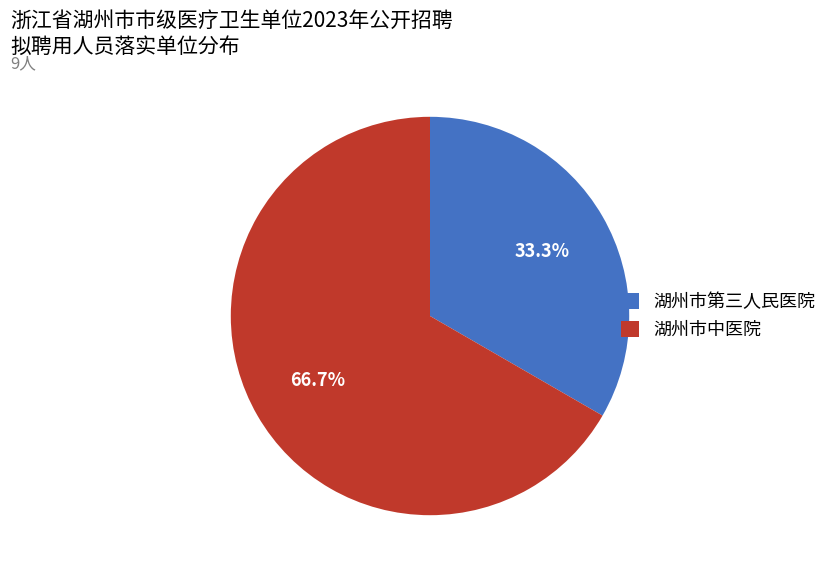

Which category has the smallest portion of the pie?

湖州市第三人民医院